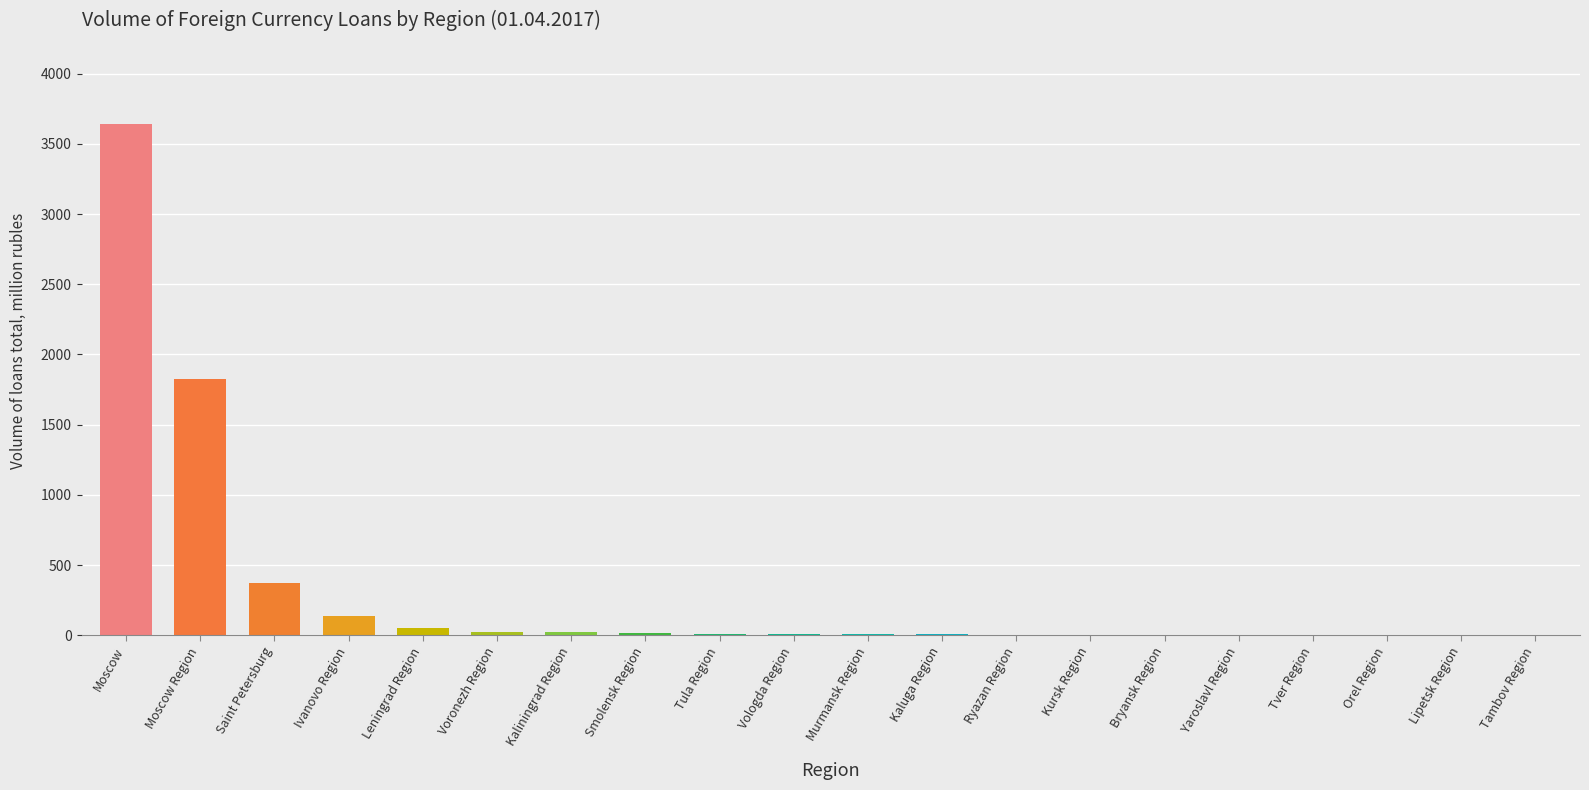

What is the maximum value shown in the chart?

3643